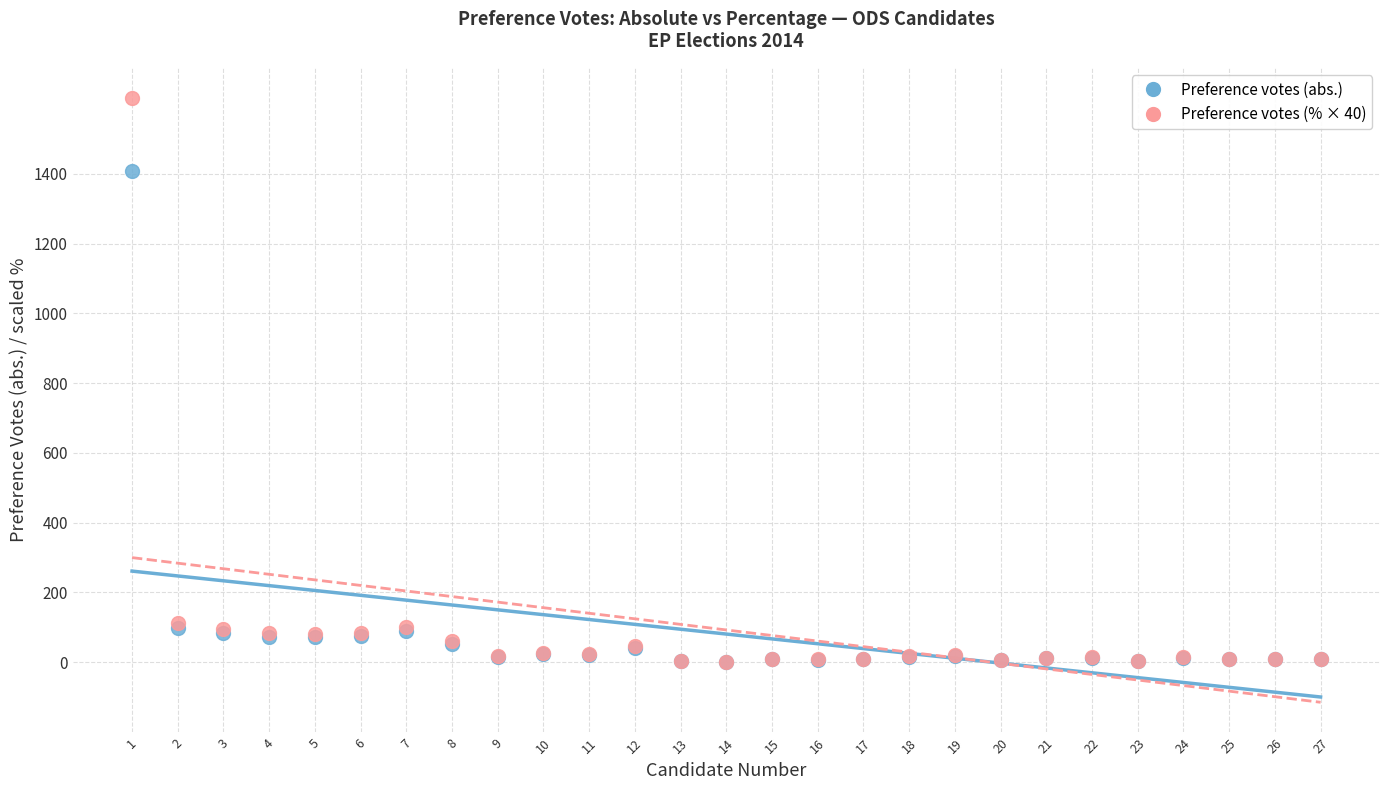

Across all series, what Y value is closest to 809?

1408.0